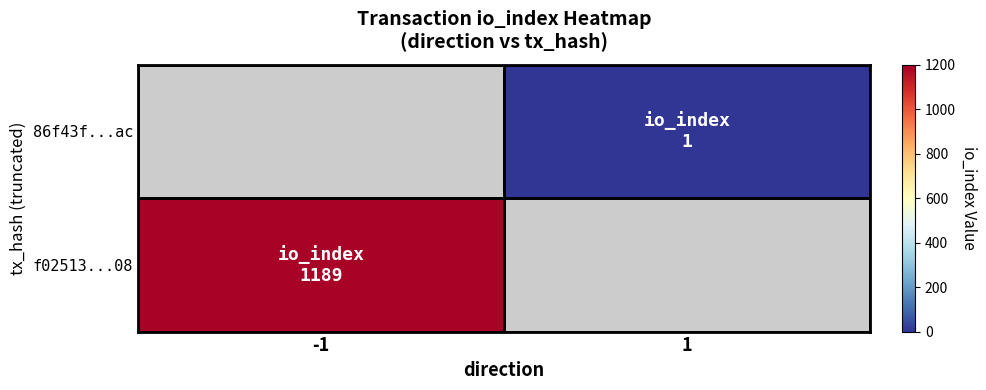

Is it true that f02513...08 equals 379.4 at -1?

False